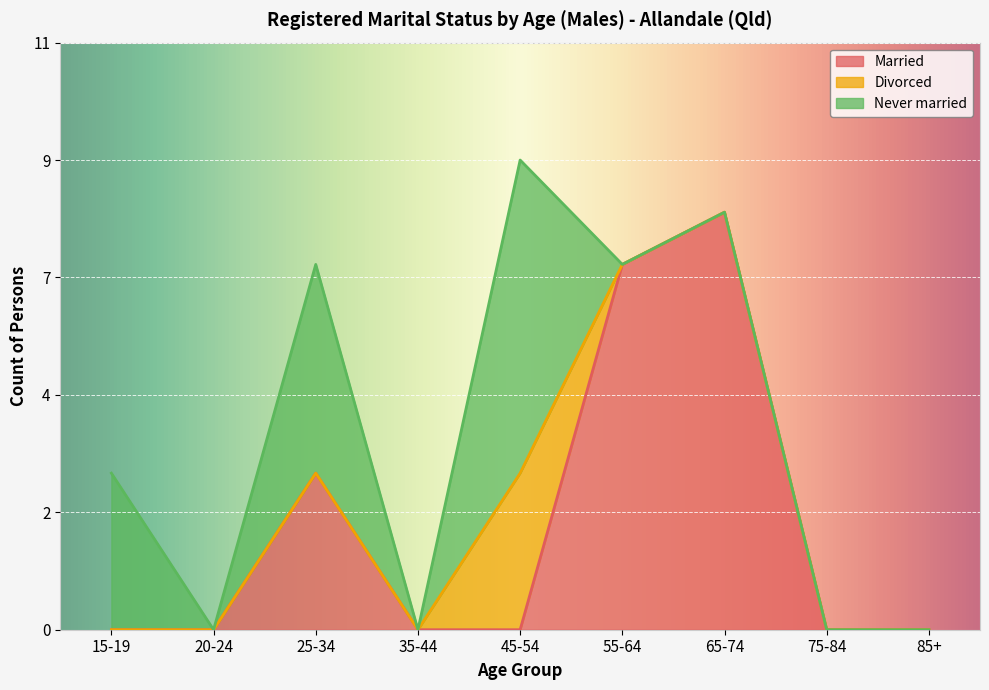

Which series has the largest total across all categories?

Married